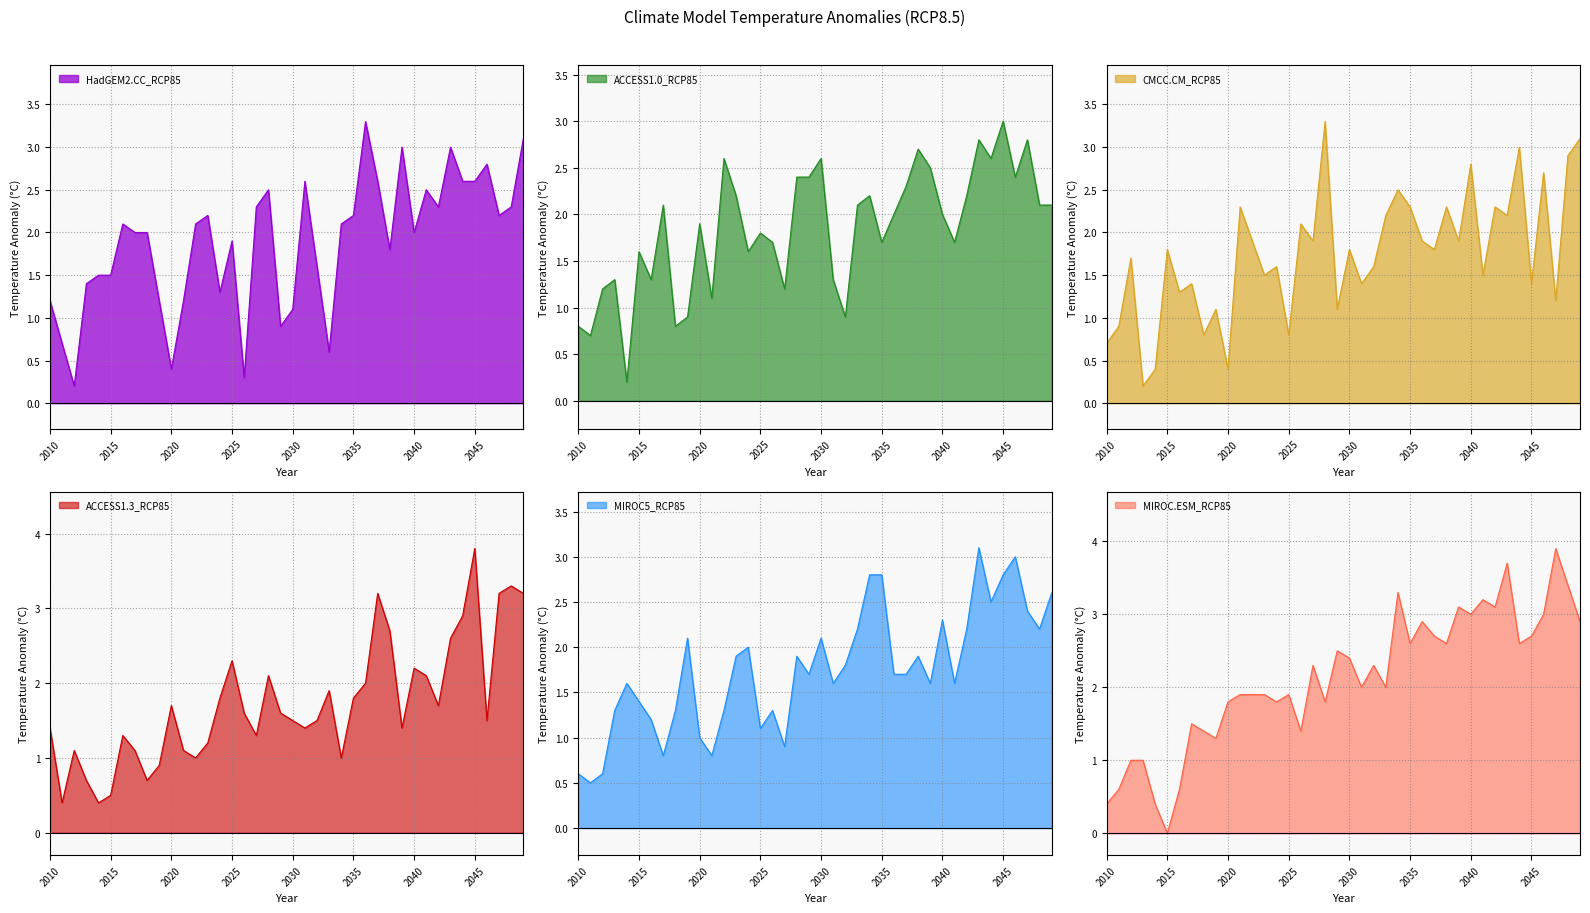

What is the difference between the ACCESS1.3_RCP85 values at 2049 and 2027?

1.9